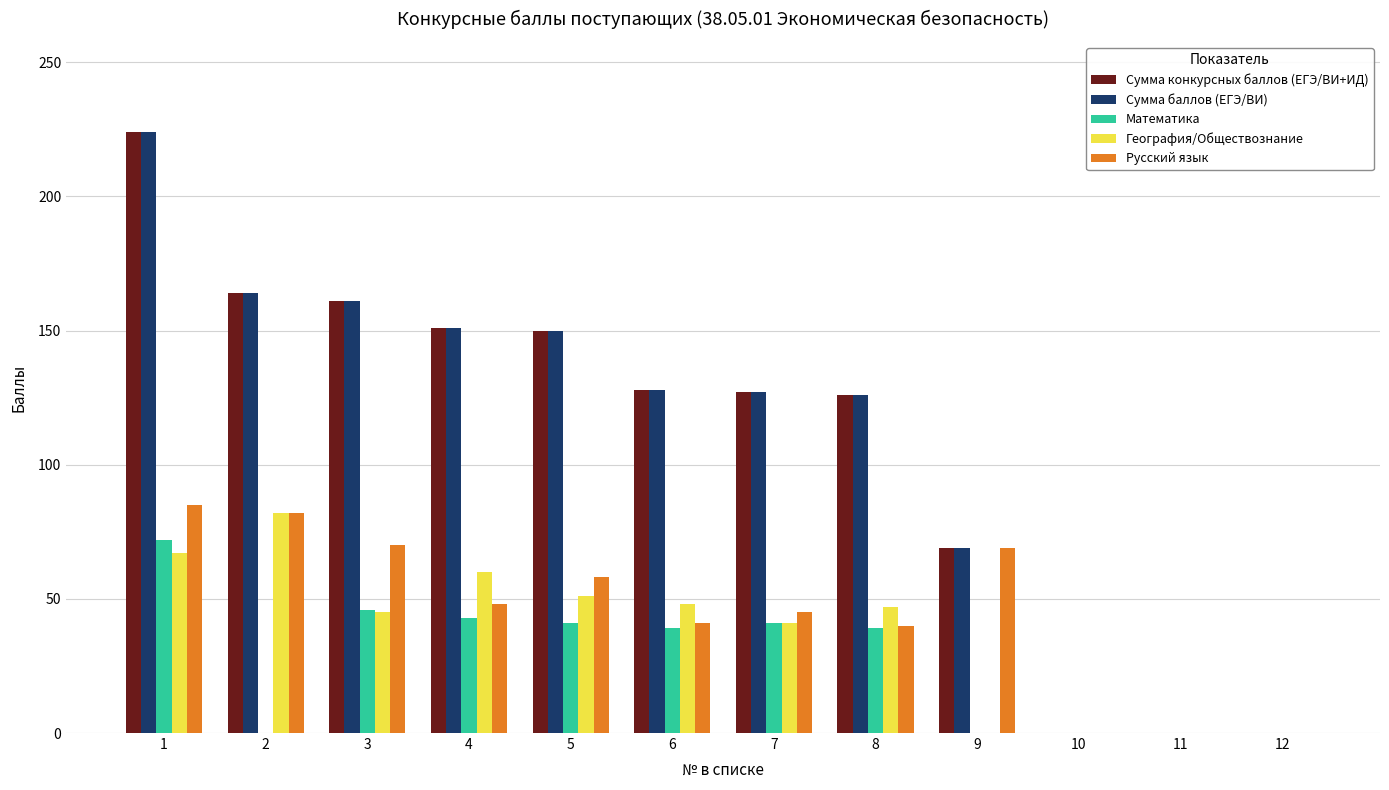

The value of Математика at 4 is 75. True or false?

False